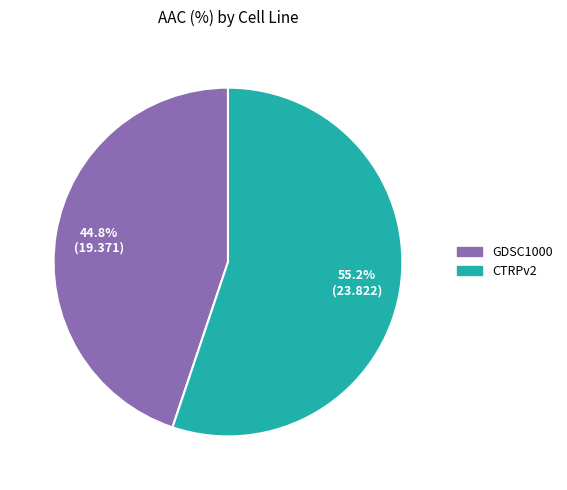

What percentage is the CTRPv2 slice, to the nearest percent?

55%